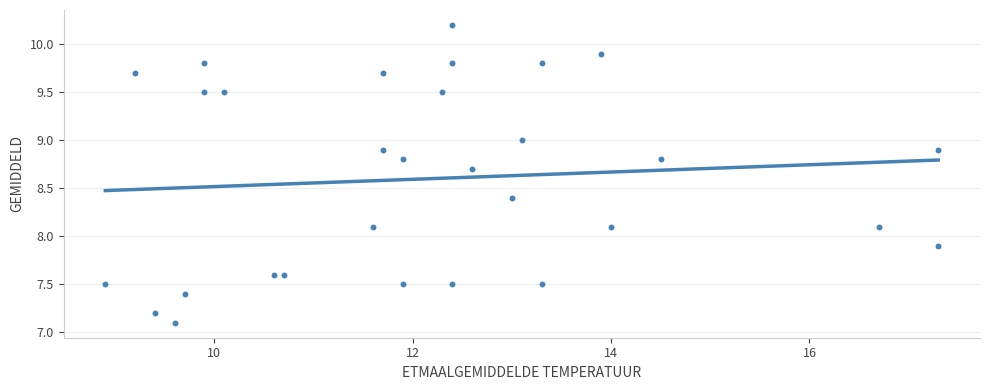

What is the range of X values (max minus min)?

8.4